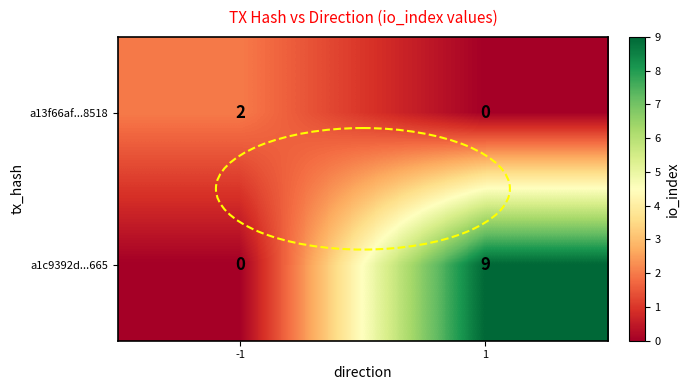

Rank the series by their maximum value, from lowest to highest.

a13f66af...8518, a1c9392d...665